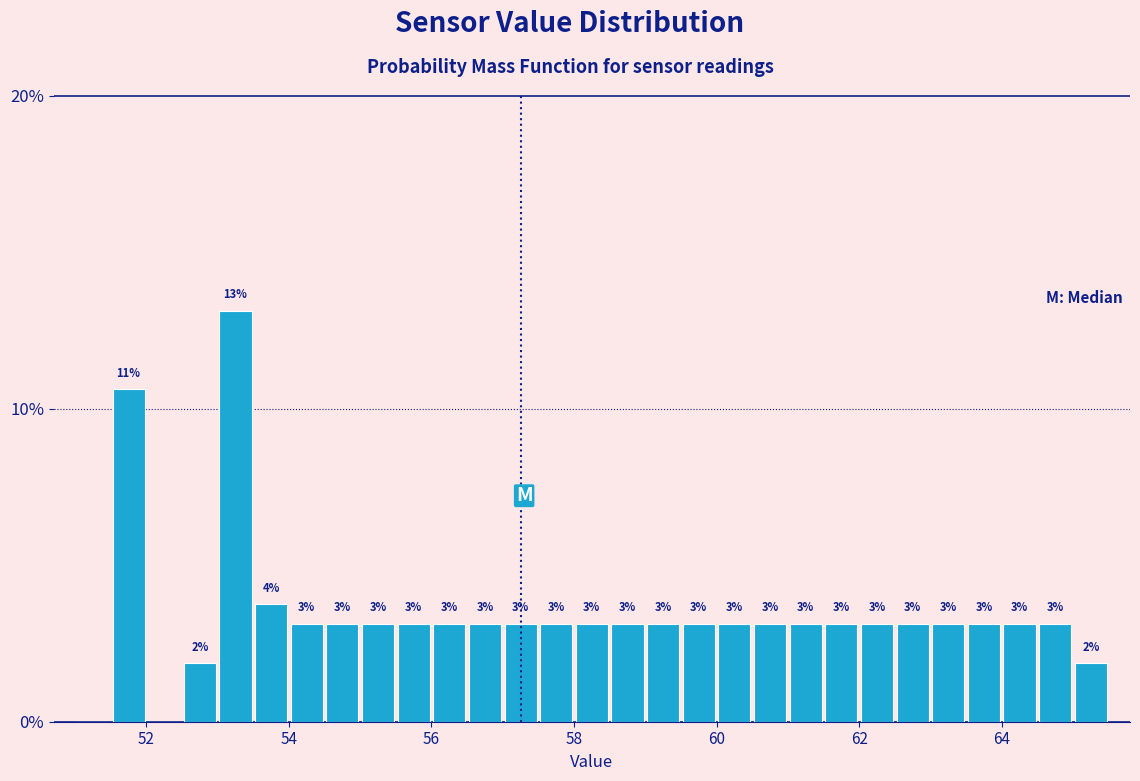

Around what value on the x-axis is the tallest bar? Give the approximate position of its centre, as read against the axis.

53.2